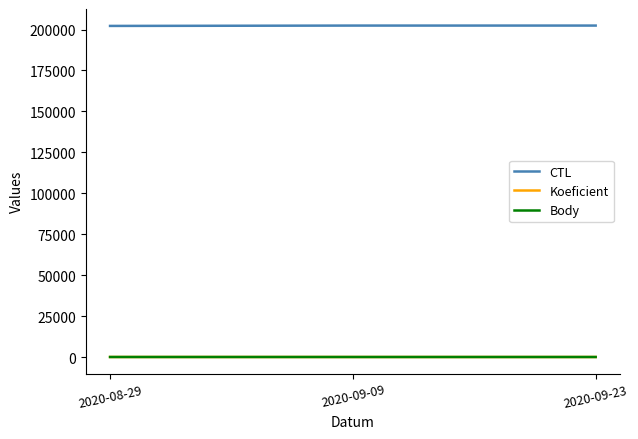

What are all the series names shown in the legend?

CTL, Koeficient, Body